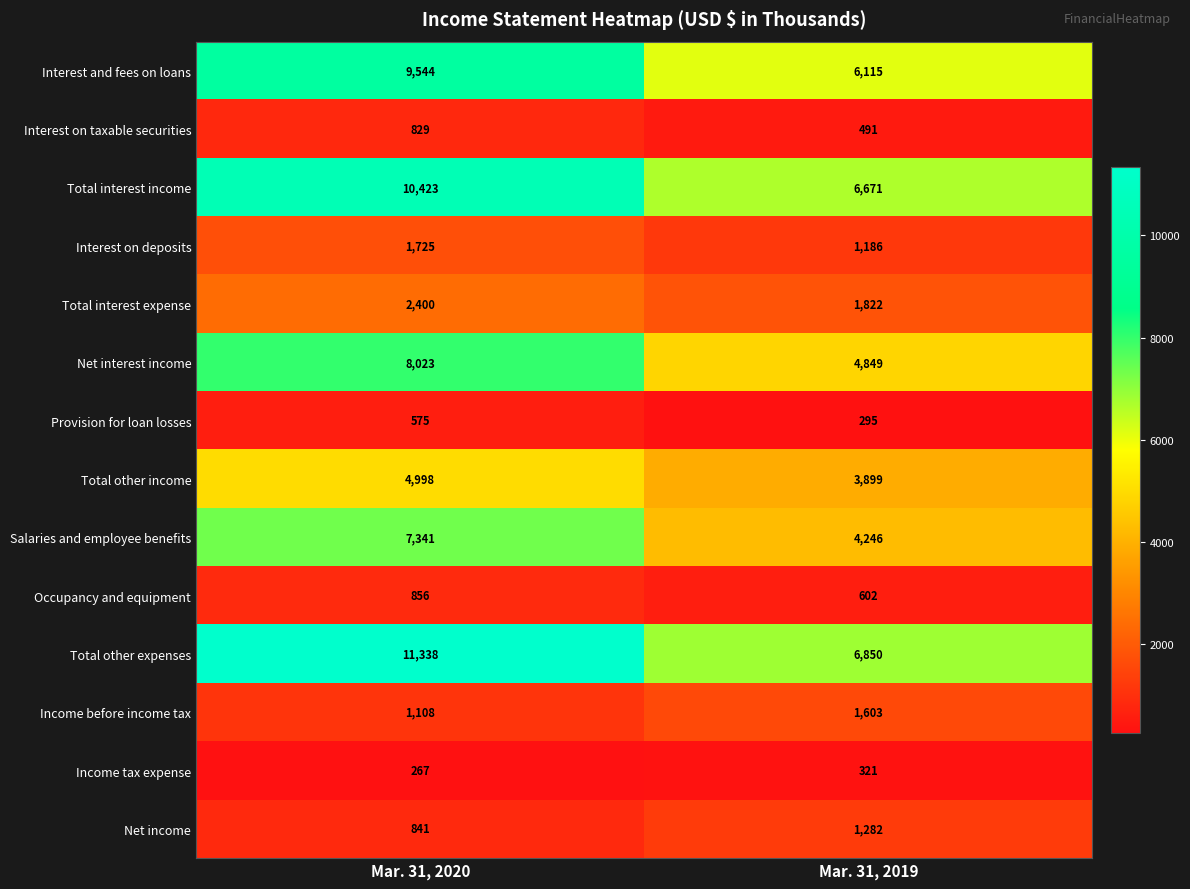

The Total other income series shows 4998 at Mar. 31, 2020. True or false?

True